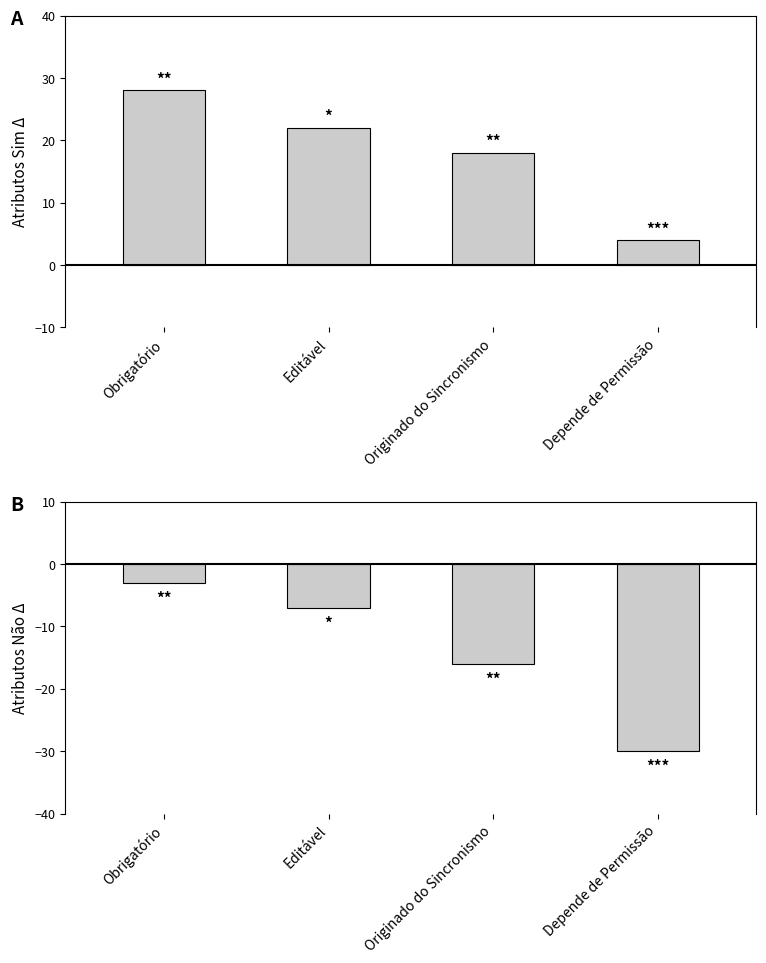

What are all the series names shown in the legend?

Sim, Não